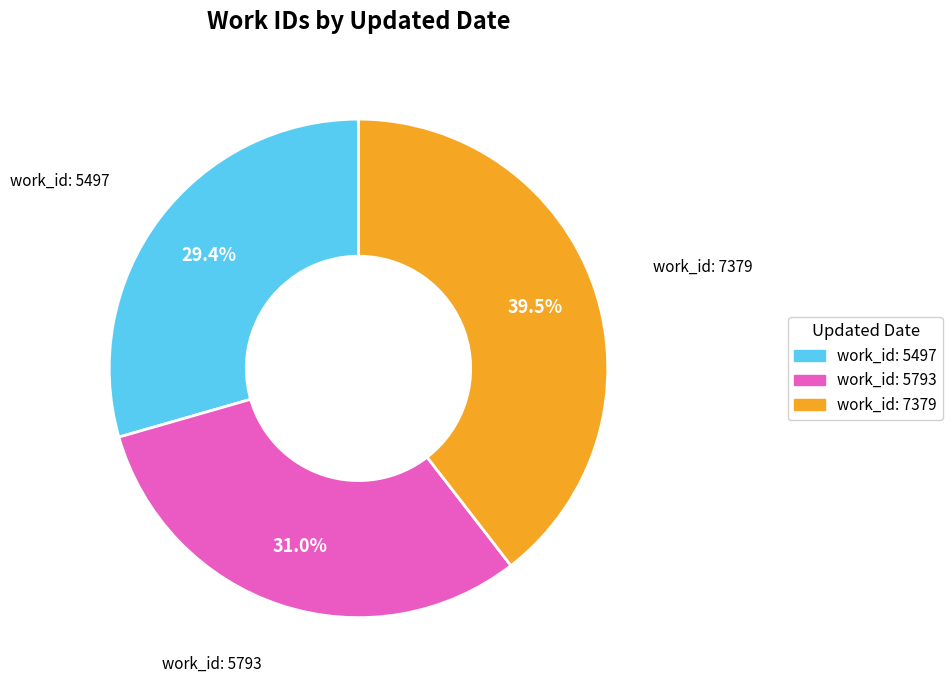

To the nearest percent, what is the difference between the largest and smallest slice percentages?

10%